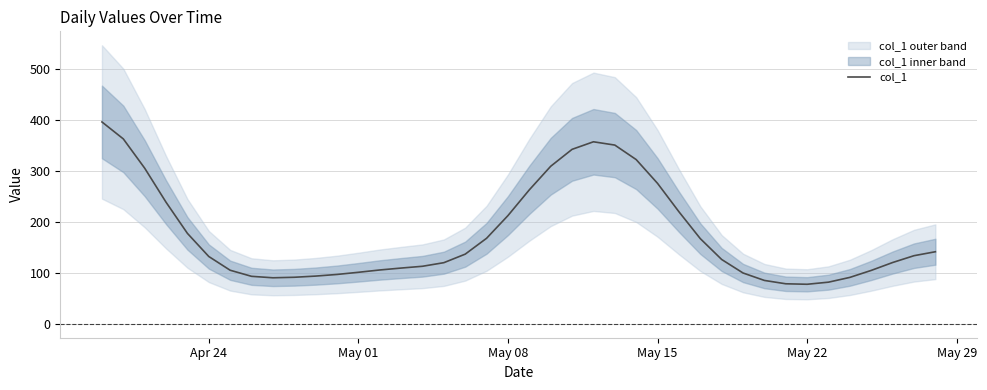

What is the maximum value for col_1?

395.5